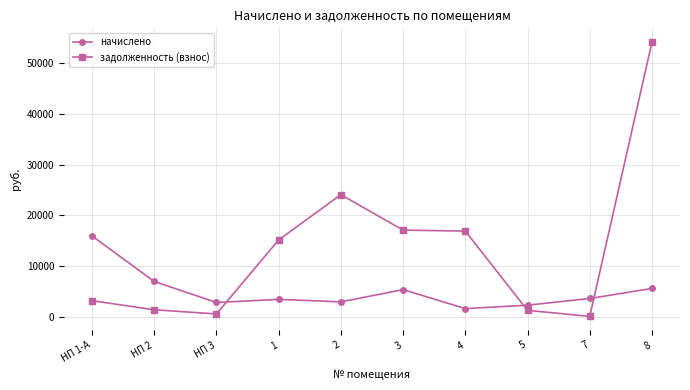

True or false: начислено and задолженность (взнос) cross at least once.

True